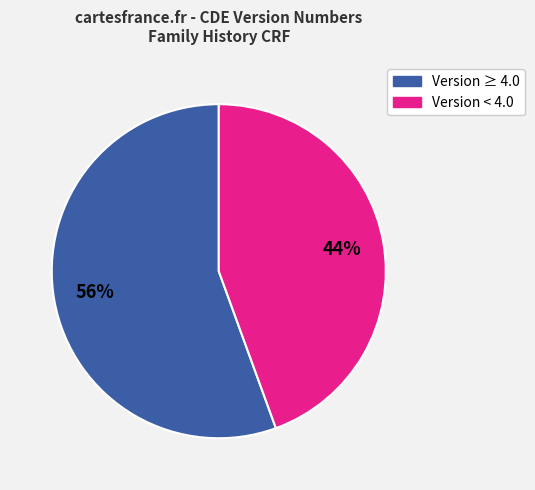

To the nearest percent, what is the average slice percentage?

50%